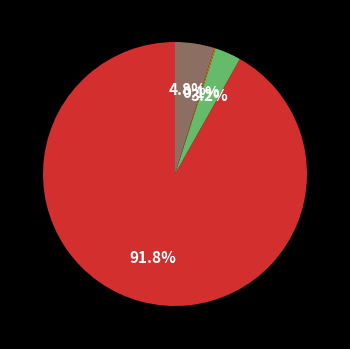

Is there a majority slice in this chart?

Yes